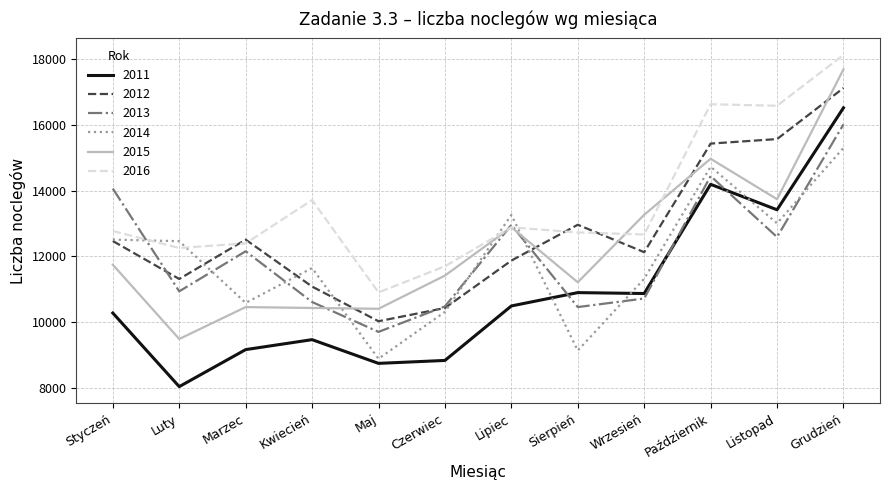

Does the chart have visible grid lines?

Yes